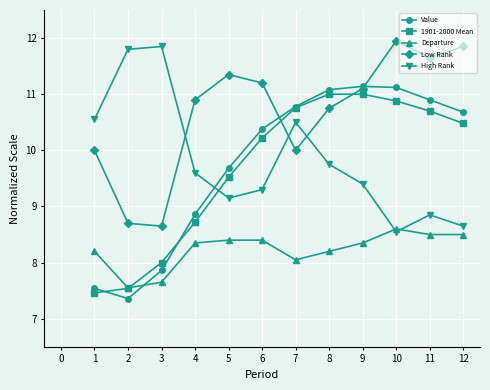

How many intersections are there between Departure and 1901-2000 Mean?

1